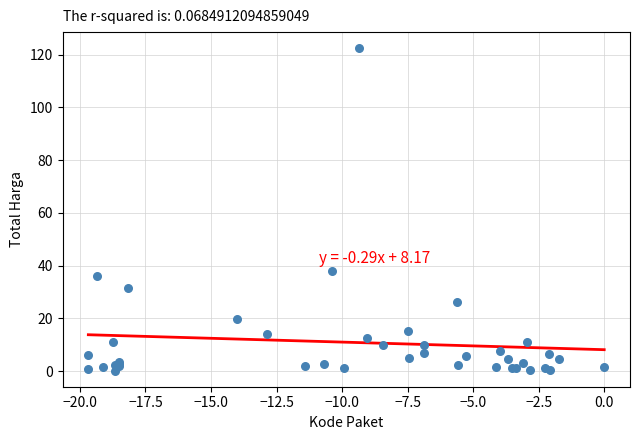

What Y value in the scatter plot is closest to 61?

37.9